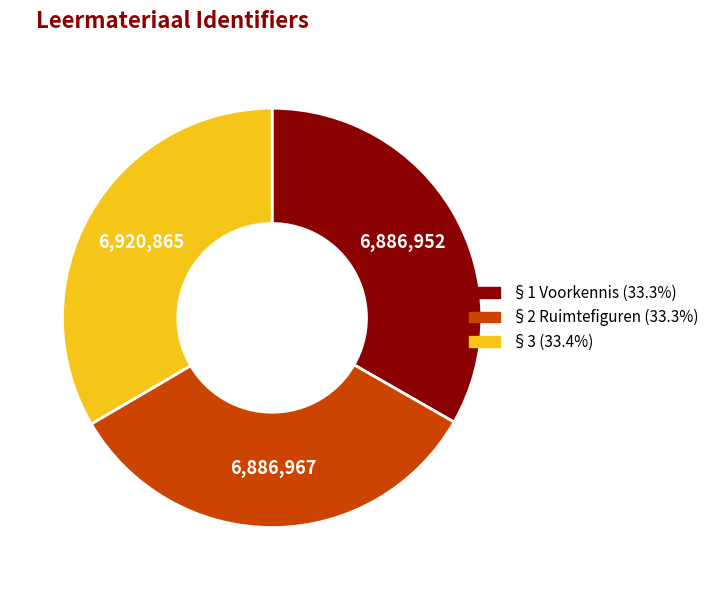

Combined, do §2 Ruimtefiguren and §3 account for over 50%?

Yes